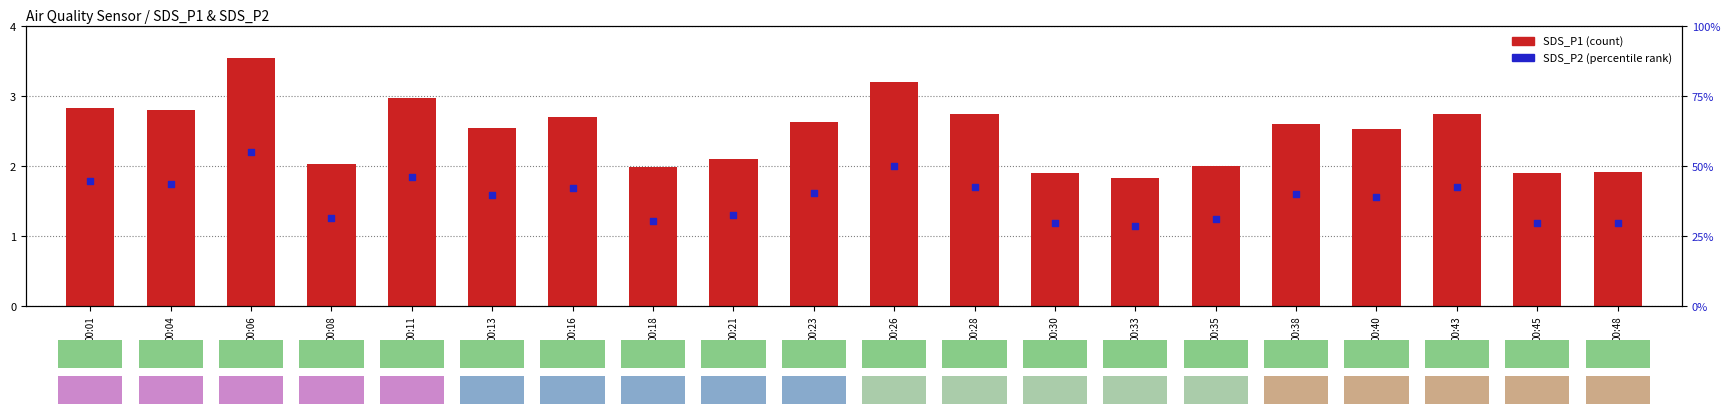

At how many categories does at least one series exceed 17?

20